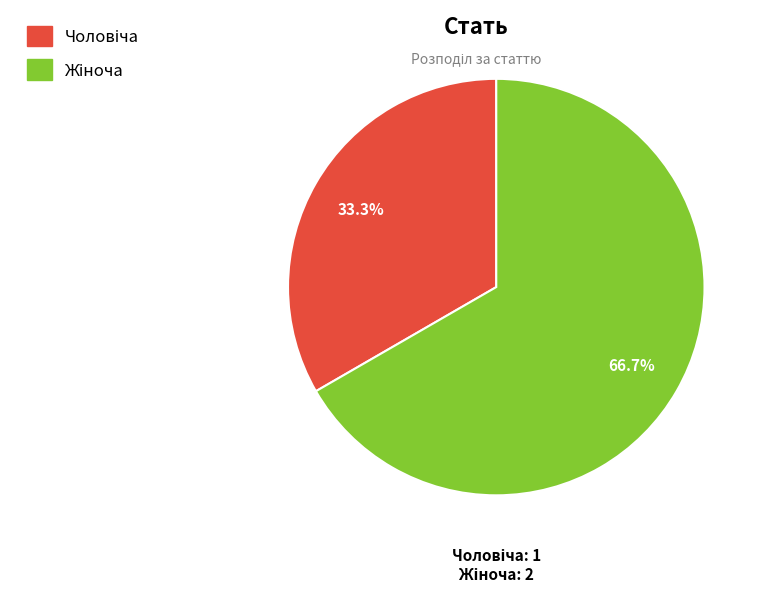

Is there a majority slice in this chart?

Yes